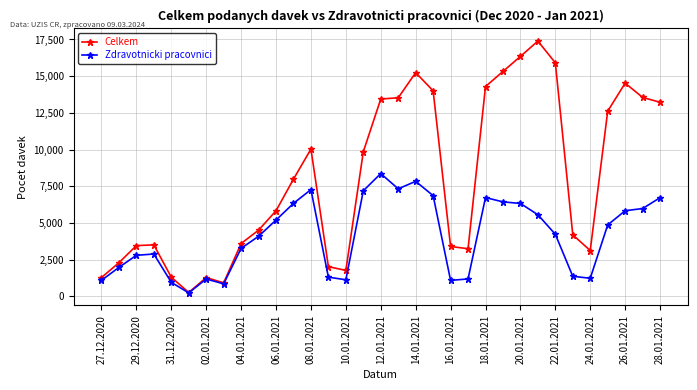

Which series has the largest total across all categories?

Celkem